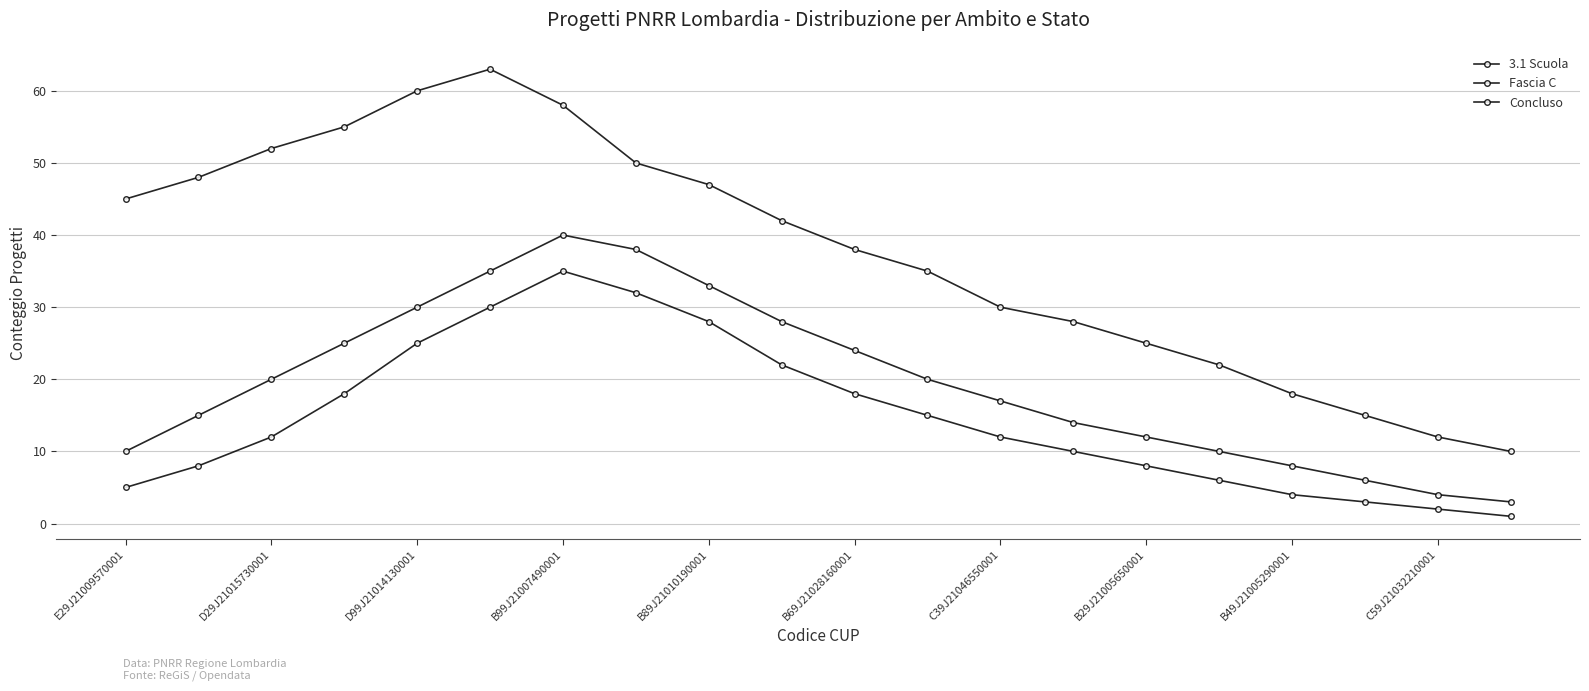

Reading left to right, extract all data points from this chart.

3.1 Scuola: 45	48	52	55	60	63	58	50	47	42	38	35	30	28	25	22	18	15	12	10
Fascia C: 10	15	20	25	30	35	40	38	33	28	24	20	17	14	12	10	8	6	4	3
Concluso: 5	8	12	18	25	30	35	32	28	22	18	15	12	10	8	6	4	3	2	1